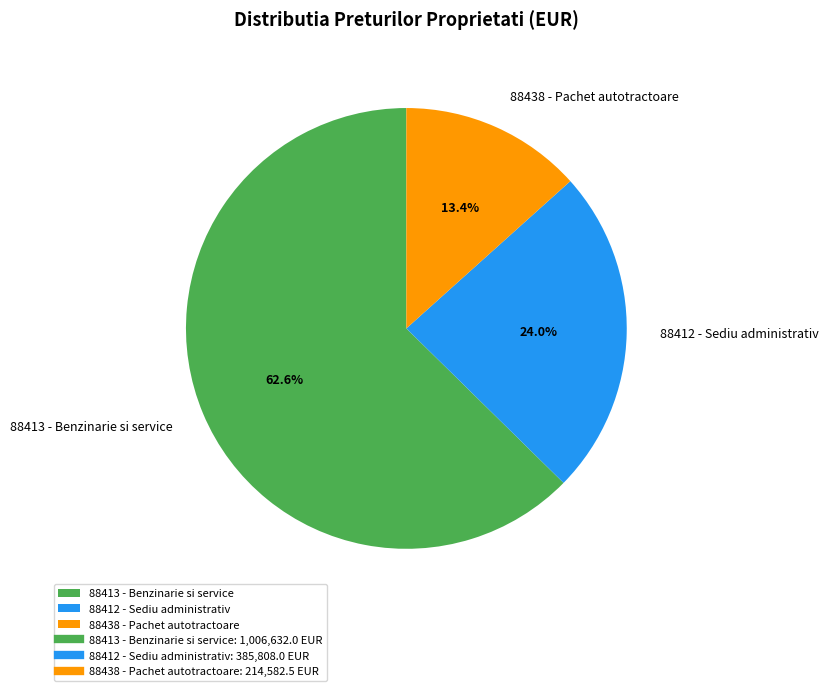

Rank the categories by value from highest to lowest.

88413 - Benzinarie si service, 88412 - Sediu administrativ, 88438 - Pachet autotractoare